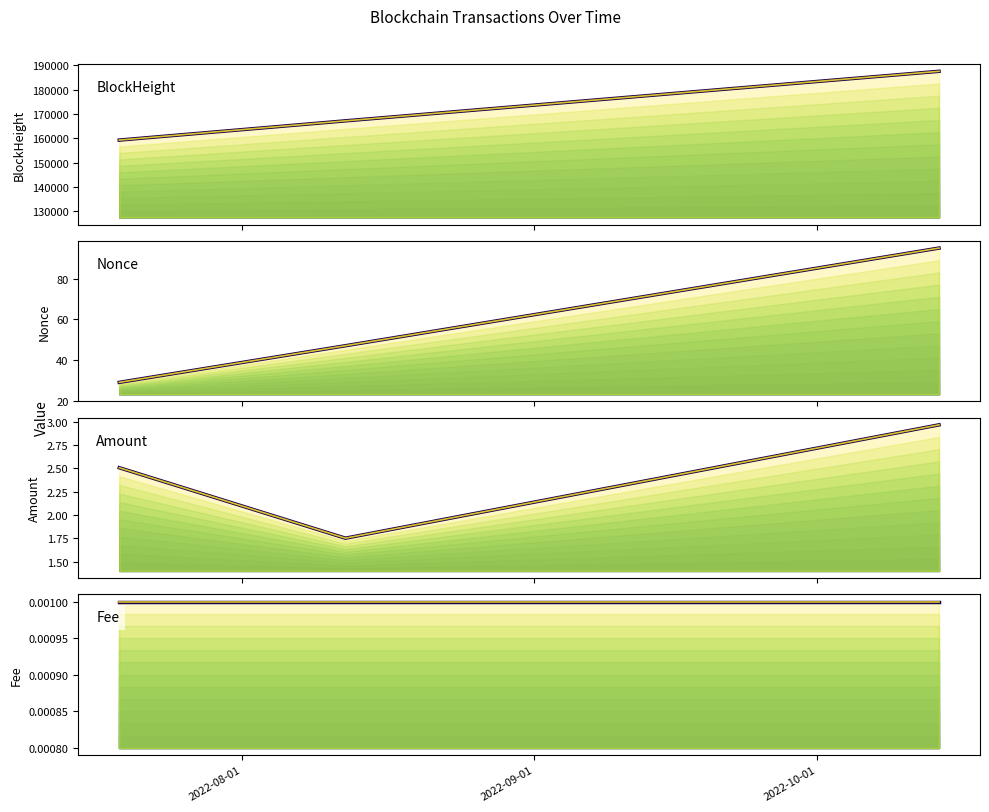

The value of Amount at 2022-10-14 is 3.0. True or false?

True